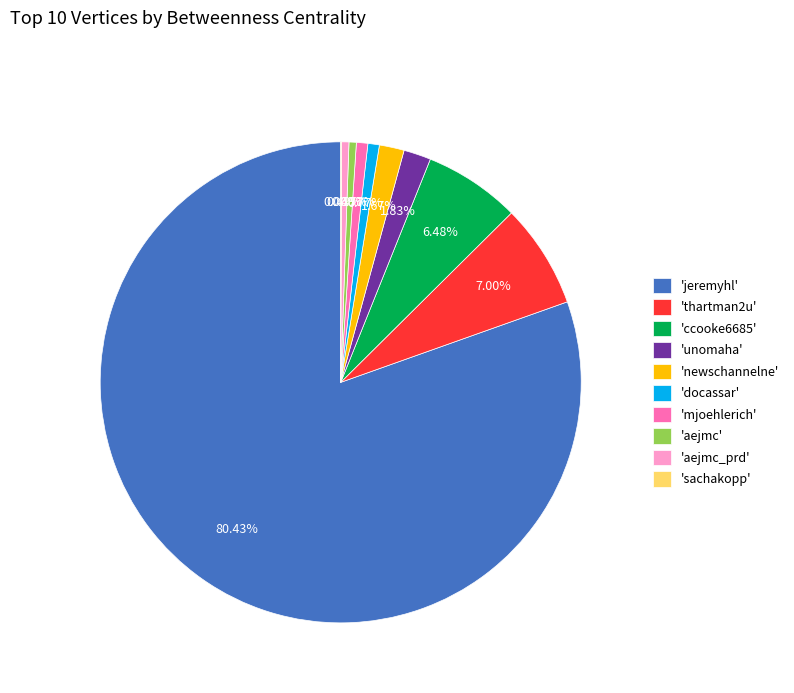

Which category accounts for the majority?

'jeremyhl'